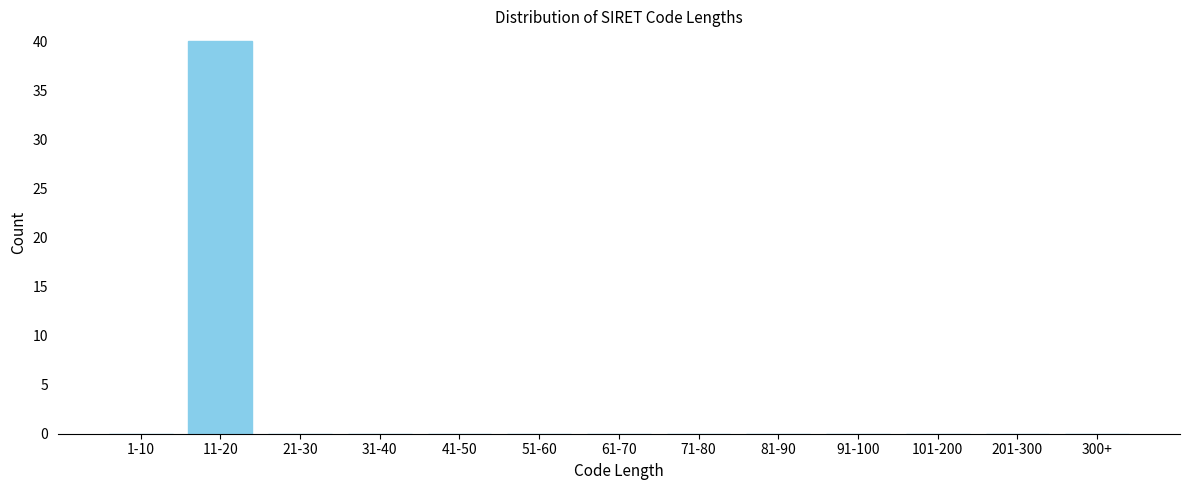

Reading left to right, extract all data points from this chart.

1-10=0	11-20=40	21-30=0	31-40=0	41-50=0	51-60=0	61-70=0	71-80=0	81-90=0	91-100=0	101-200=0	201-300=0	300+=0